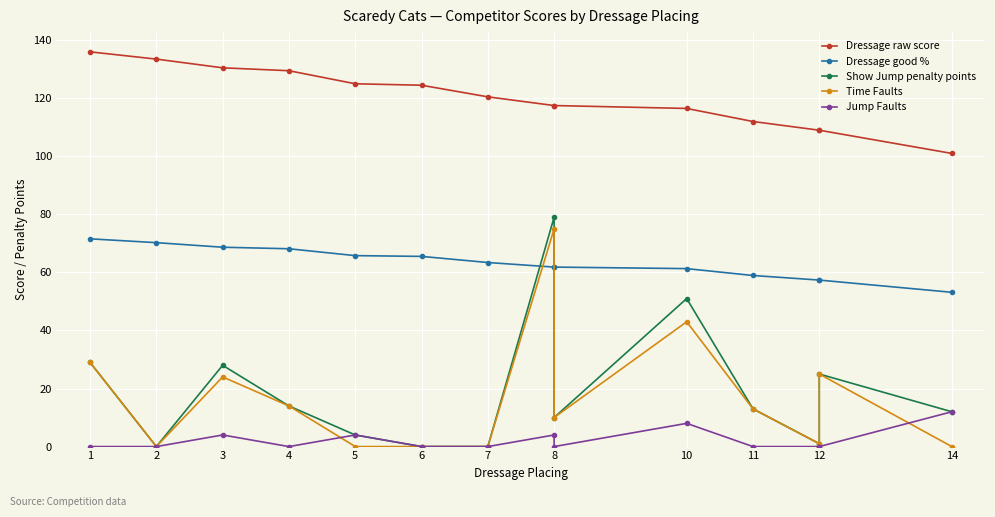

What is the label of the 12th point from the right?

3